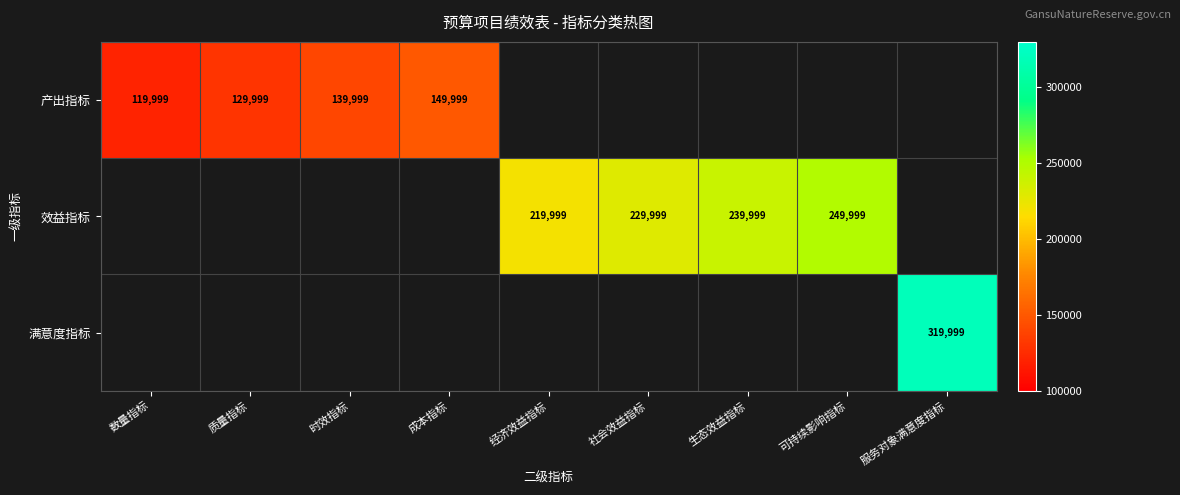

What is the greatest value displayed?

319999.0